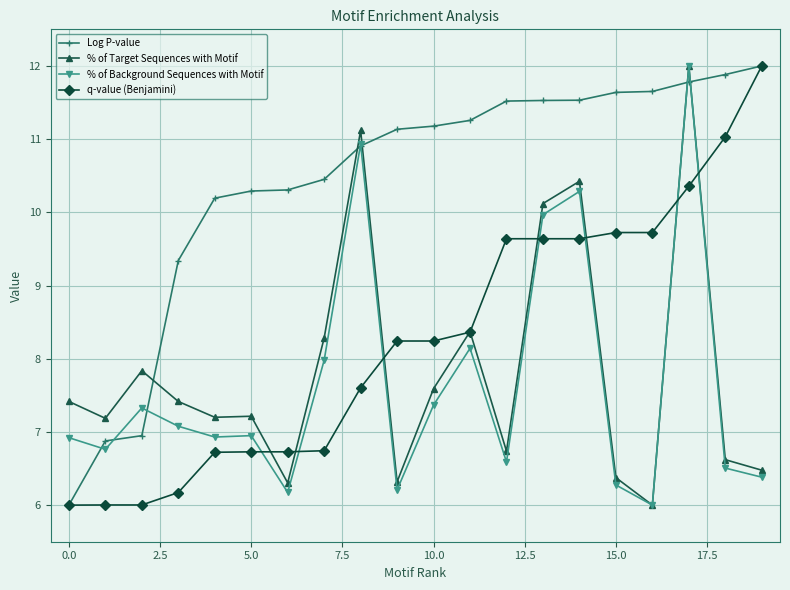

After their last crossing, which series has the higher values: Log P-value or % of Target Sequences with Motif?

Log P-value